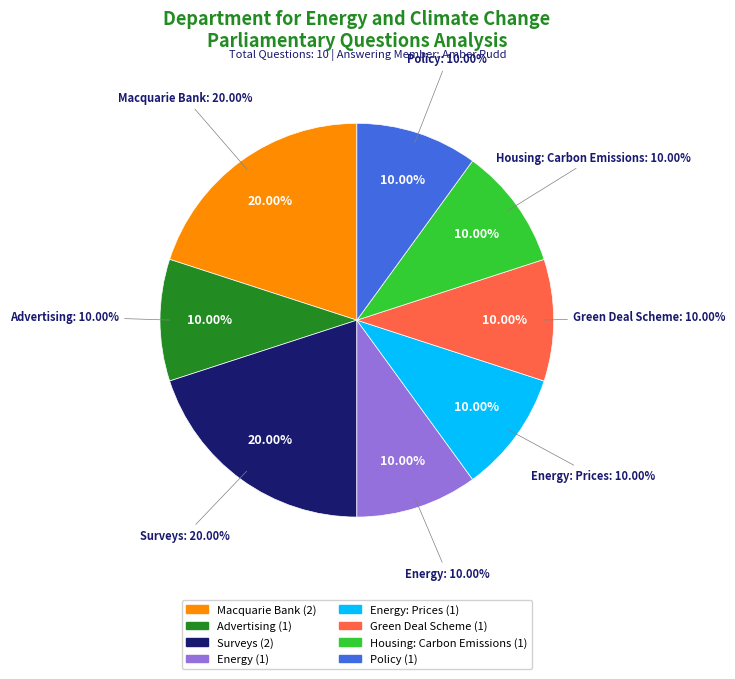

Is there a majority slice in this chart?

No